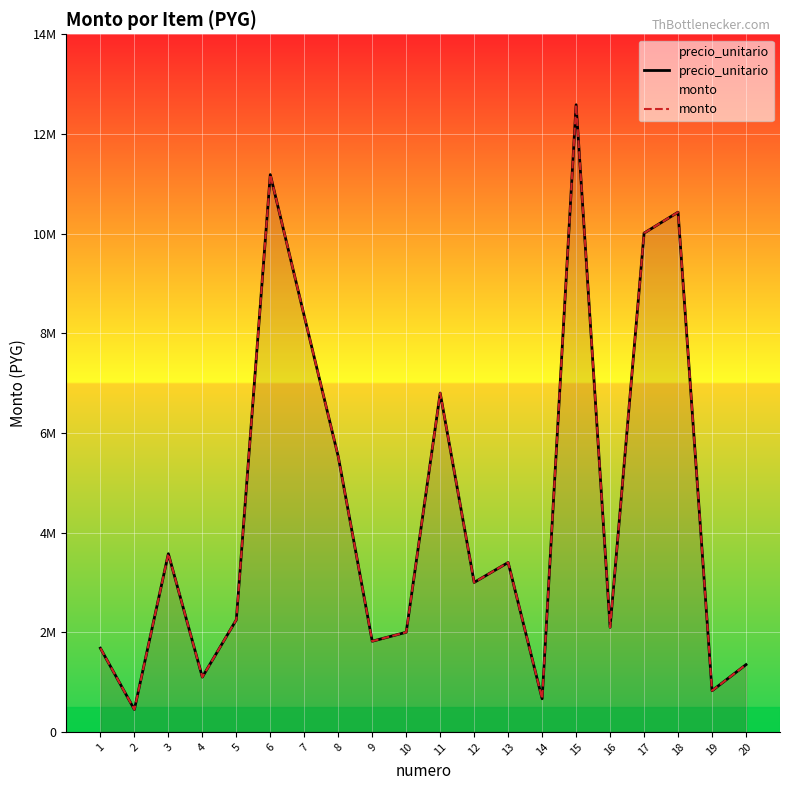

True or false: monto and precio_unitario cross at least once.

False